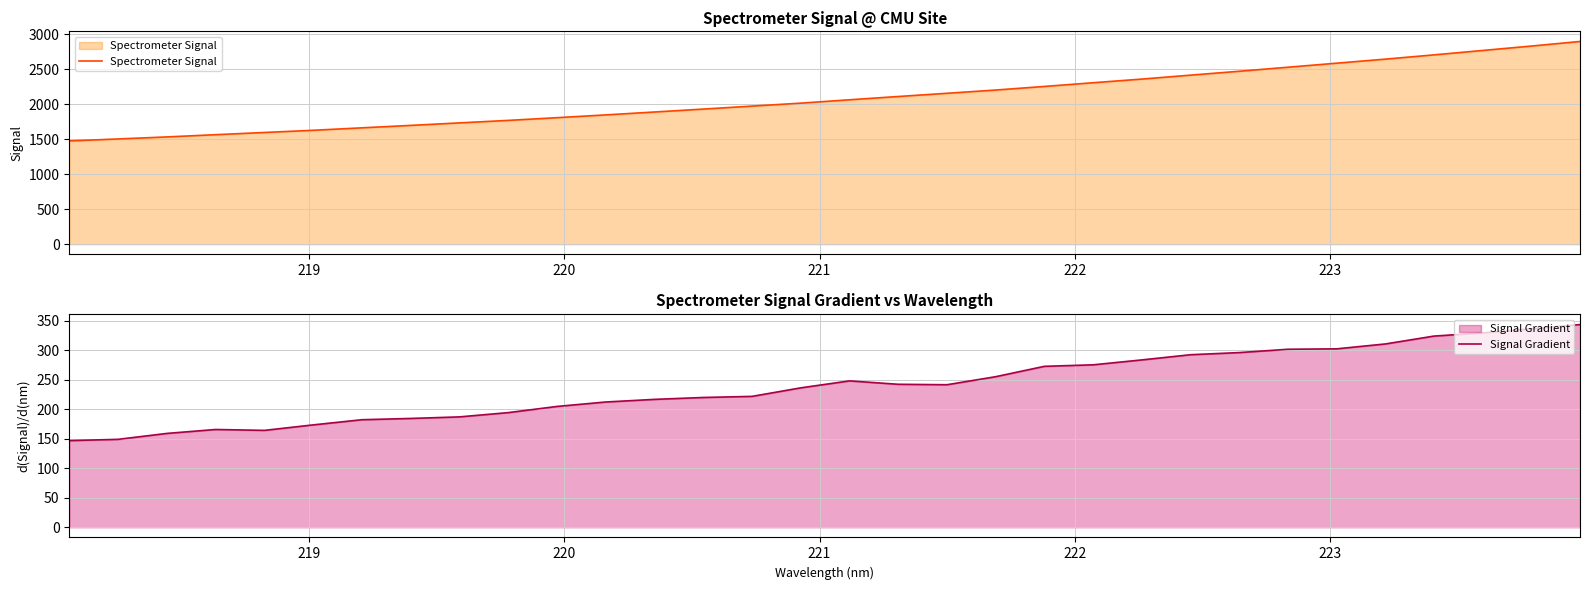

What is the maximum value for Spectrometer Signal?

2893.7